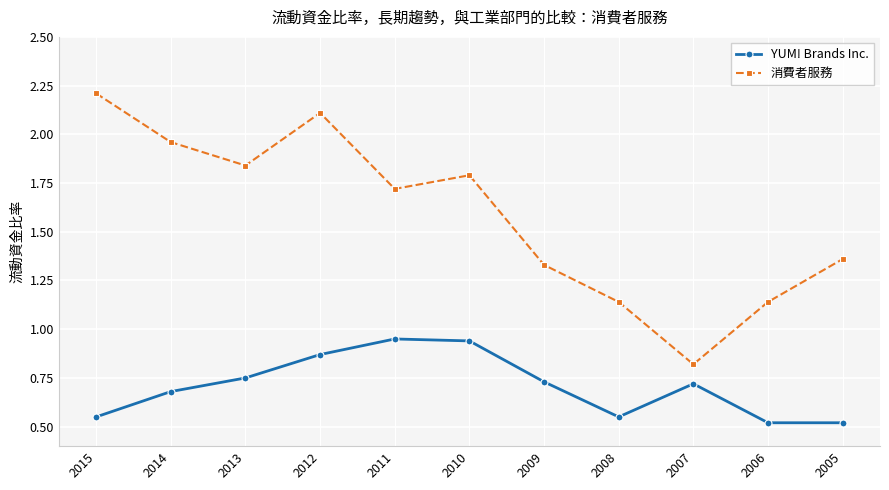

How many series are shown in this chart?

2